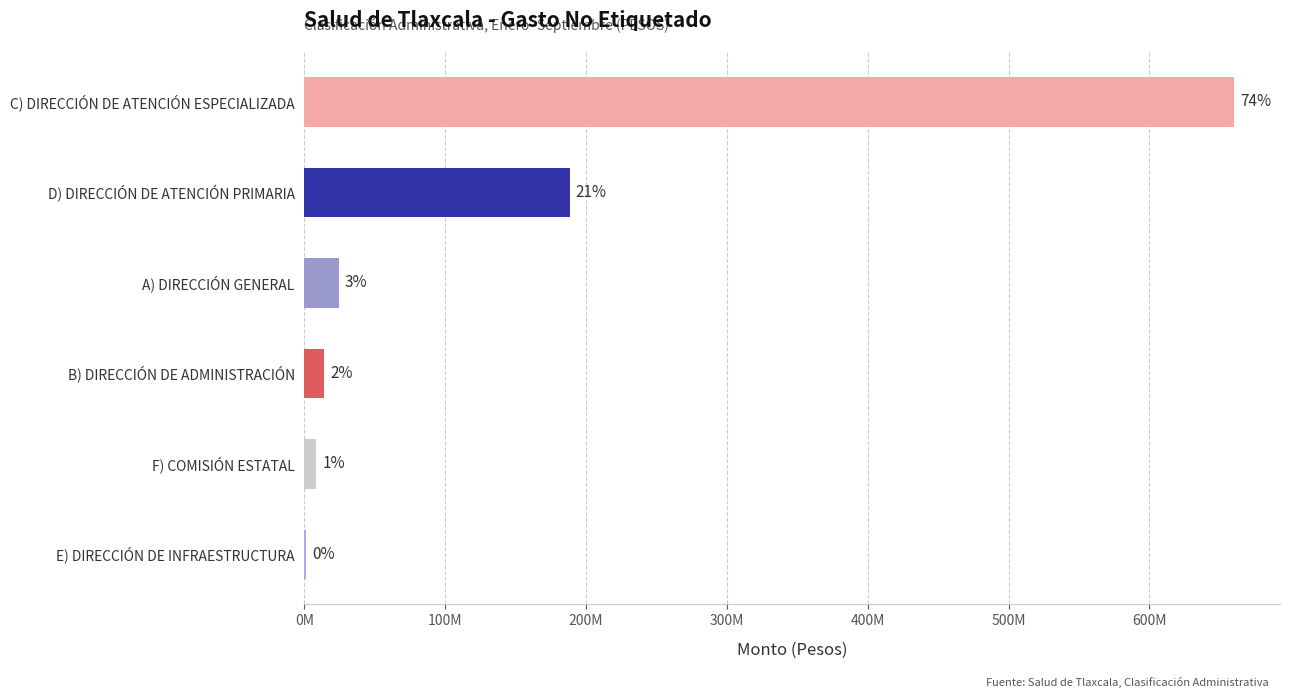

What is the sum of all values?

894924076.2